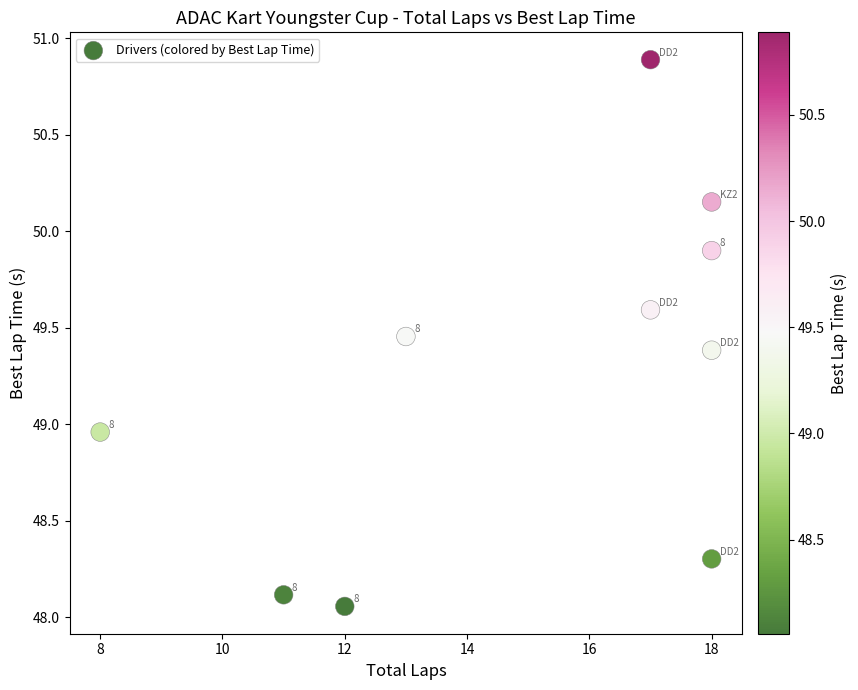

What is the average X value?

15.0